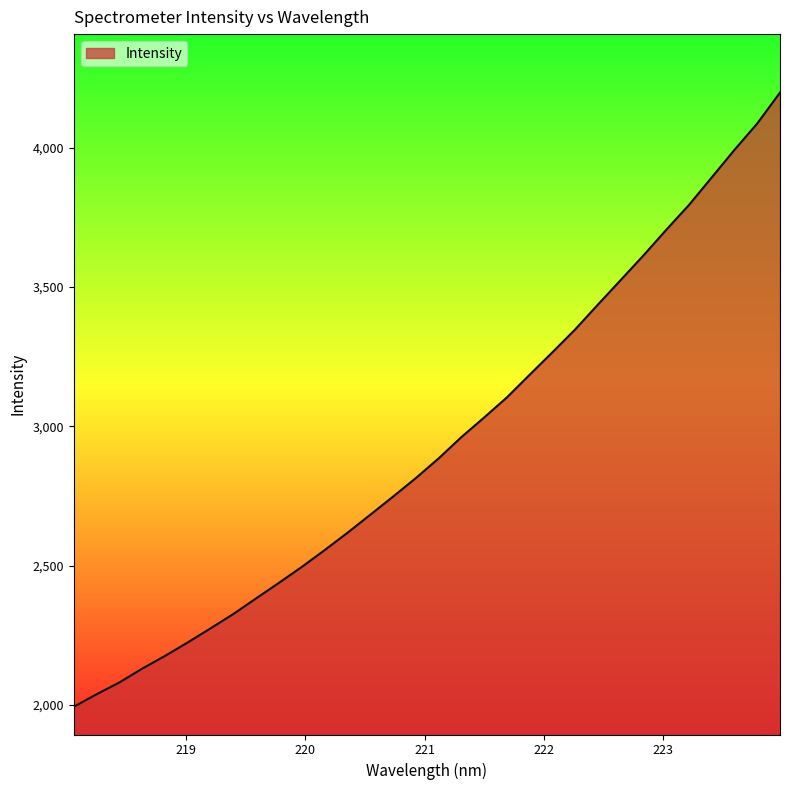

What is the minimum value shown in the chart?

1993.3